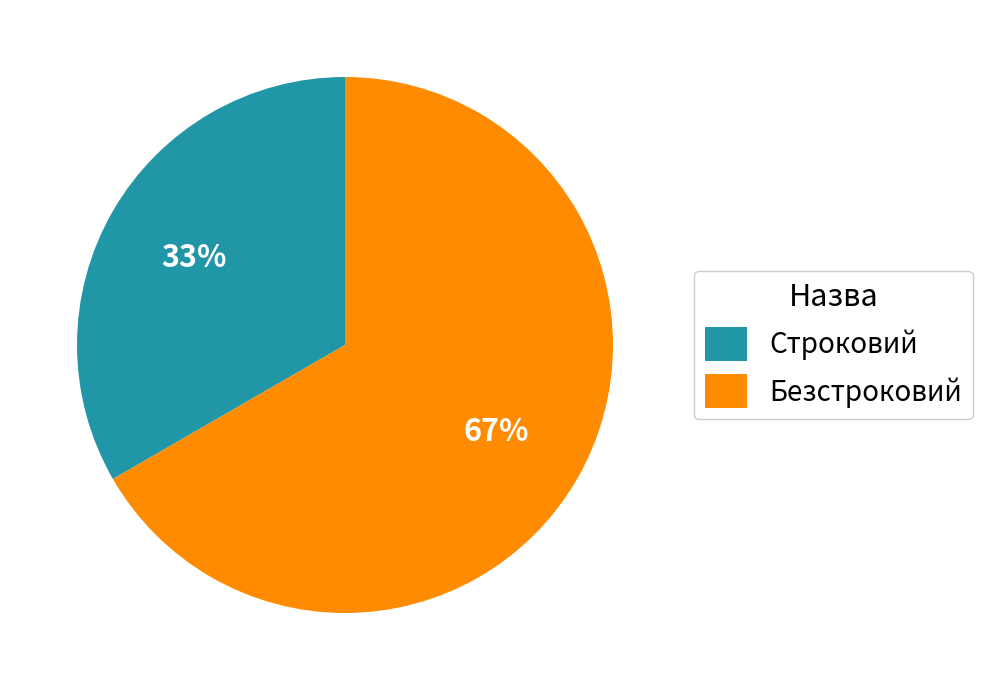

Does any single category account for the majority?

Yes